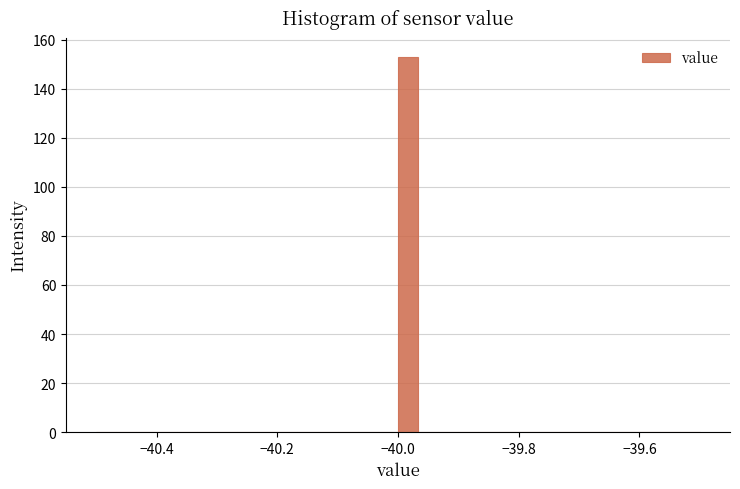

Read against the x-axis, roughly where is the centre of the tallest bar?

-39.98